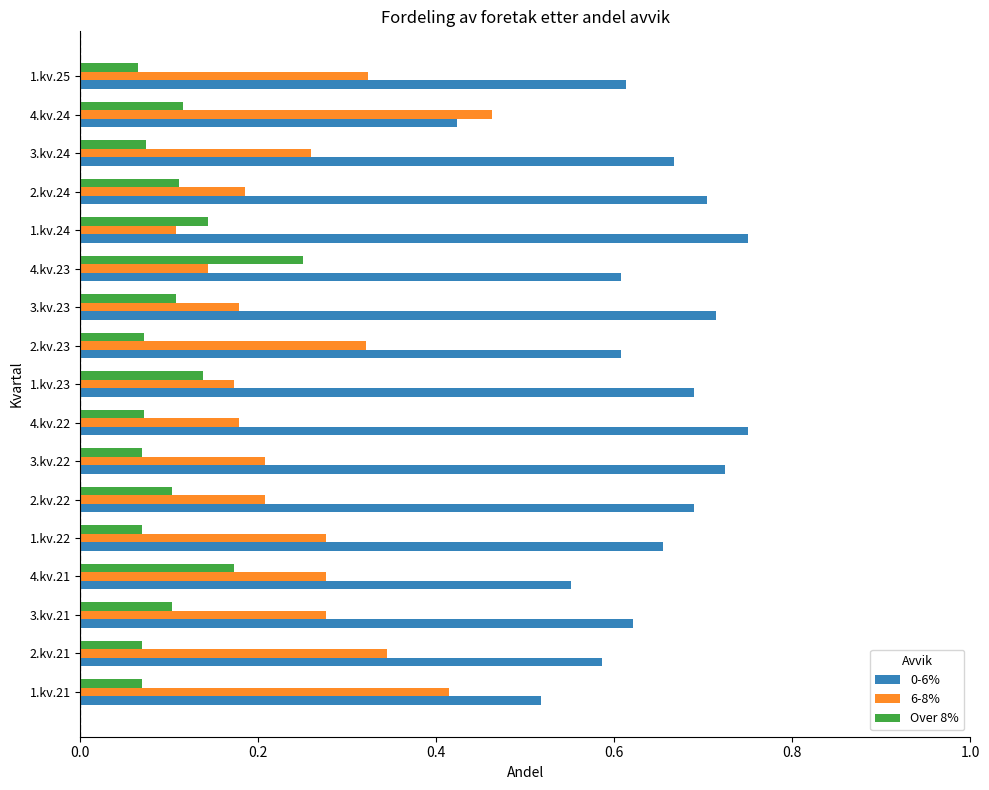

Which category has the highest value in the Over 8% series?

4.kv.23